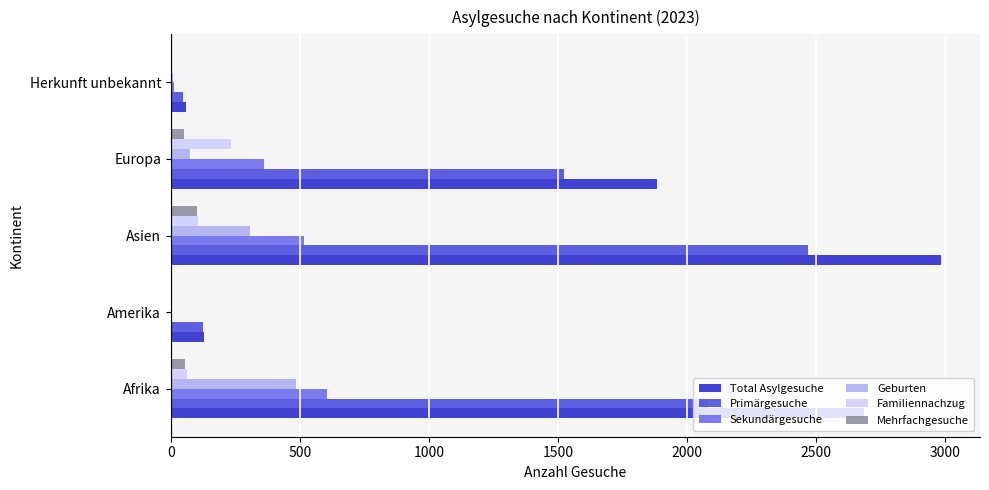

The Primärgesuche series shows 124 at Amerika. True or false?

True